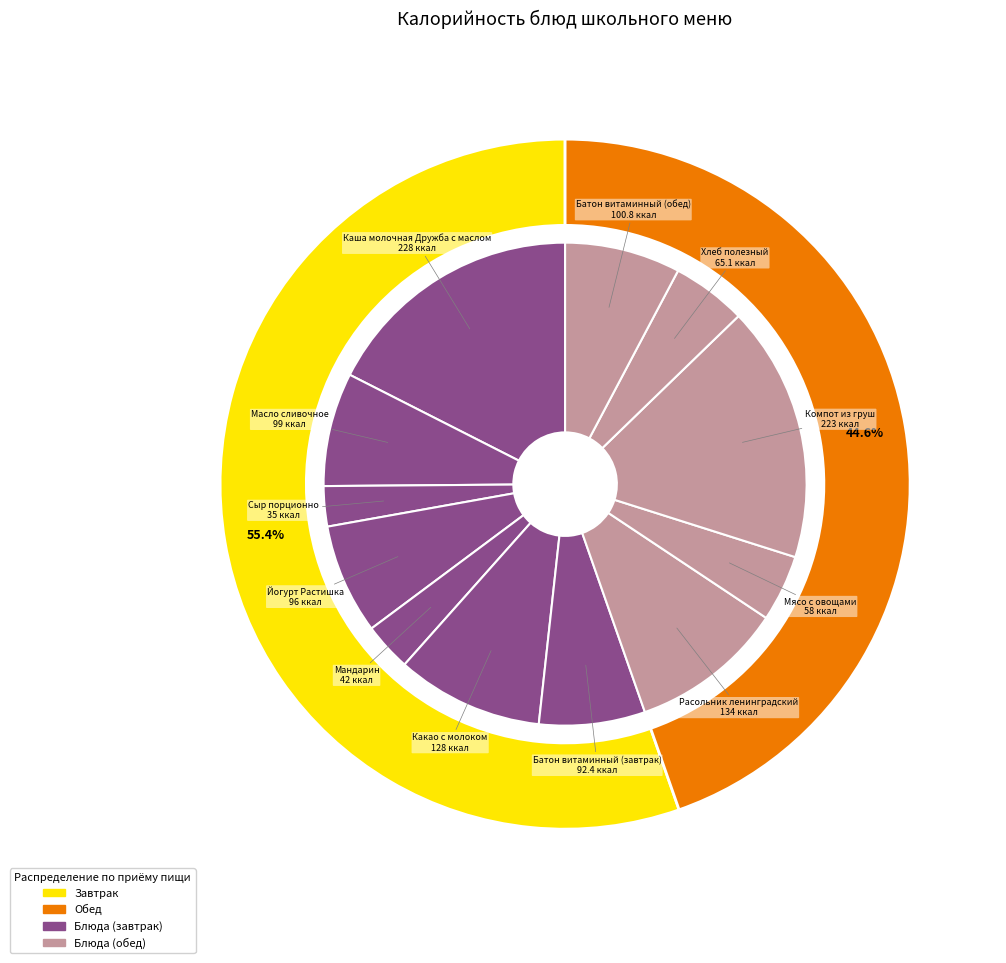

Rank the categories by value from lowest to highest.

Сыр порционно, Мандарин, Мясо с овощами, Хлеб полезный, Батон витаминный (завтрак), Йогурт Растишка, Масло сливочное, Батон витаминный (обед), Какао с молоком, Расольник ленинградский, Компот из груш, Каша молочная Дружба с маслом